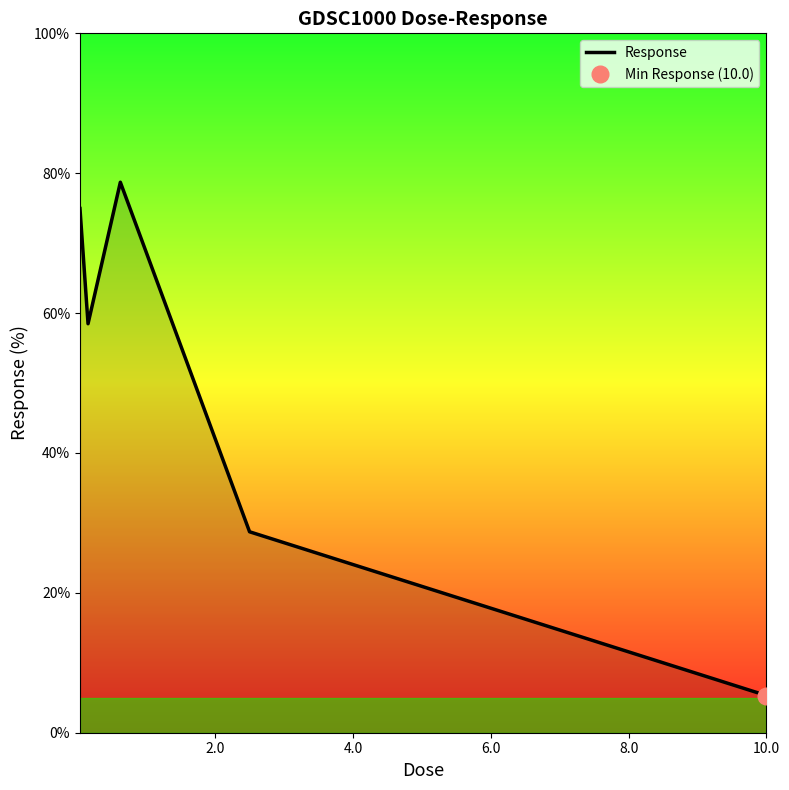

What is the maximum value for Response?

78.7